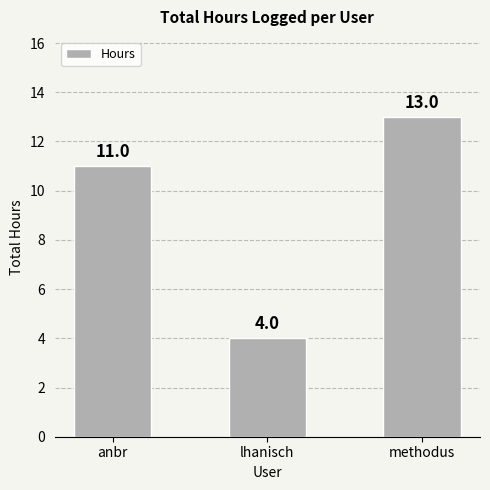

What is the change in value from lhanisch to methodus?

+9